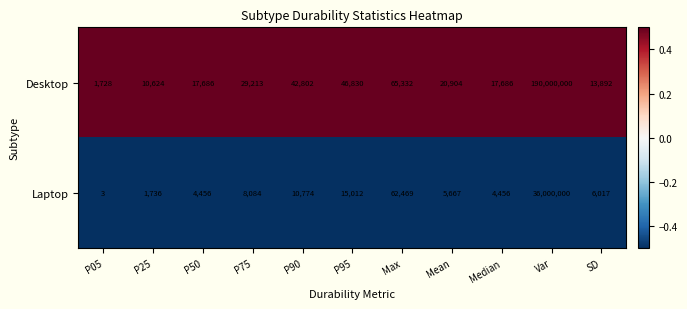

True or false: Laptop has a value of 62469 at Max.

True